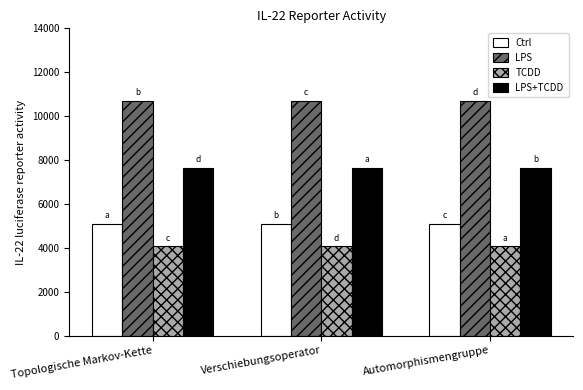

Which series has the largest total across all categories?

LPS